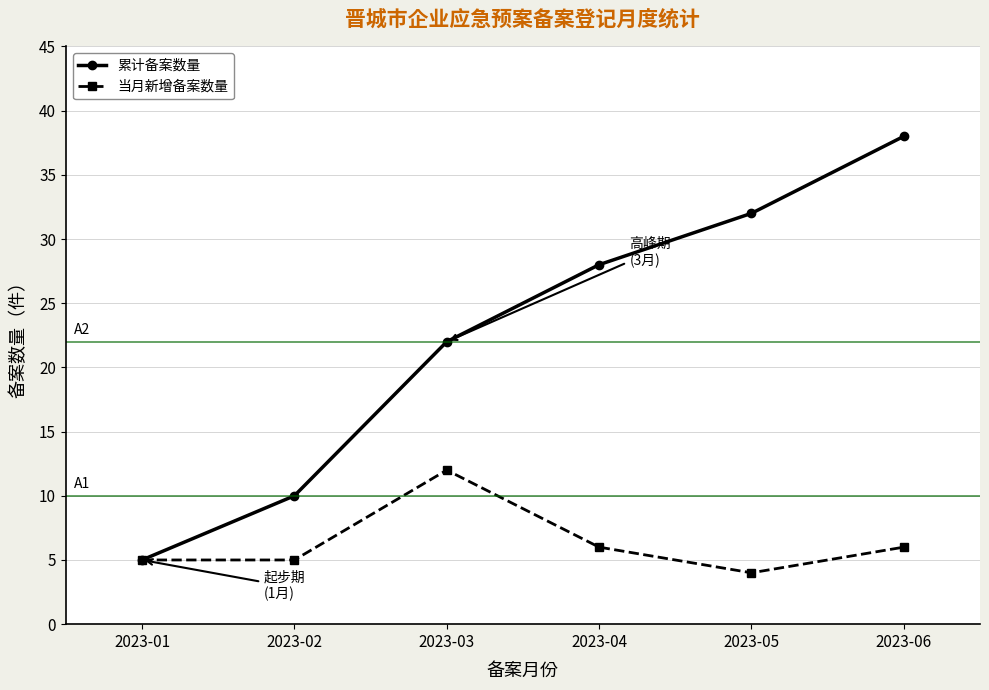

Which category has the highest value across all series?

2023-06